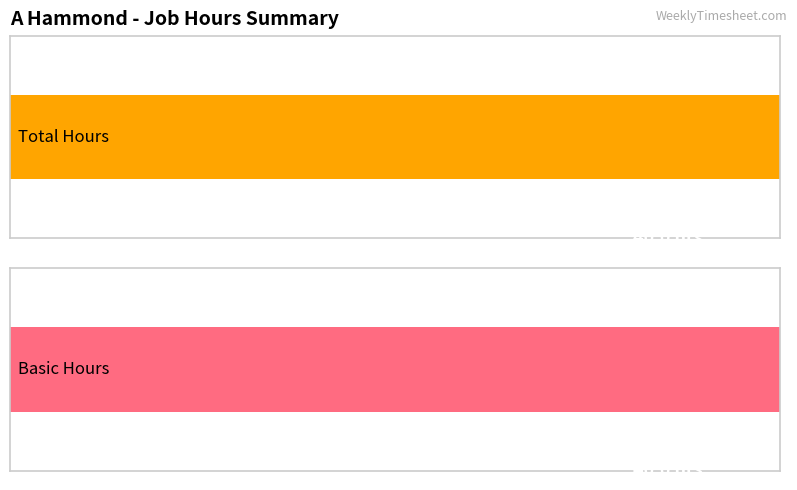

Reading right to left, extract all data points from this chart.

Total: units=7.5	wrap / load (180)=1.0	wrap / load (172)=1.5	family bereavement=8.0	shadow gaps=4.0	door=18.0
Basic: units=7.5	wrap / load (180)=1.0	wrap / load (172)=1.5	family bereavement=8.0	shadow gaps=4.0	door=18.0